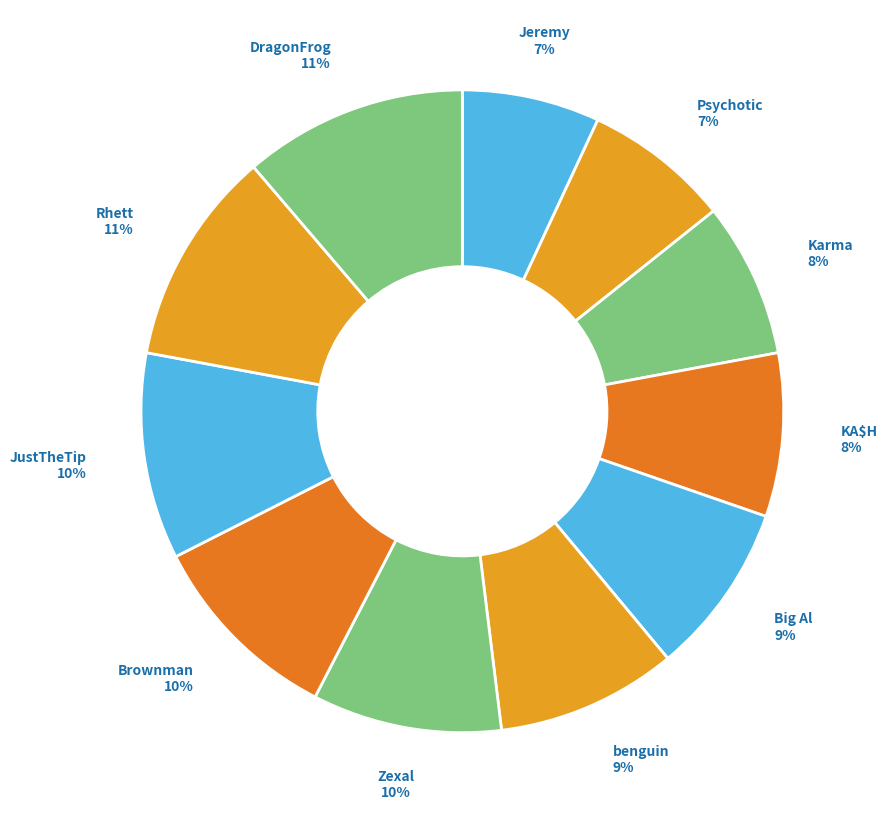

Does DragonFrog account for over 50% of the chart?

No